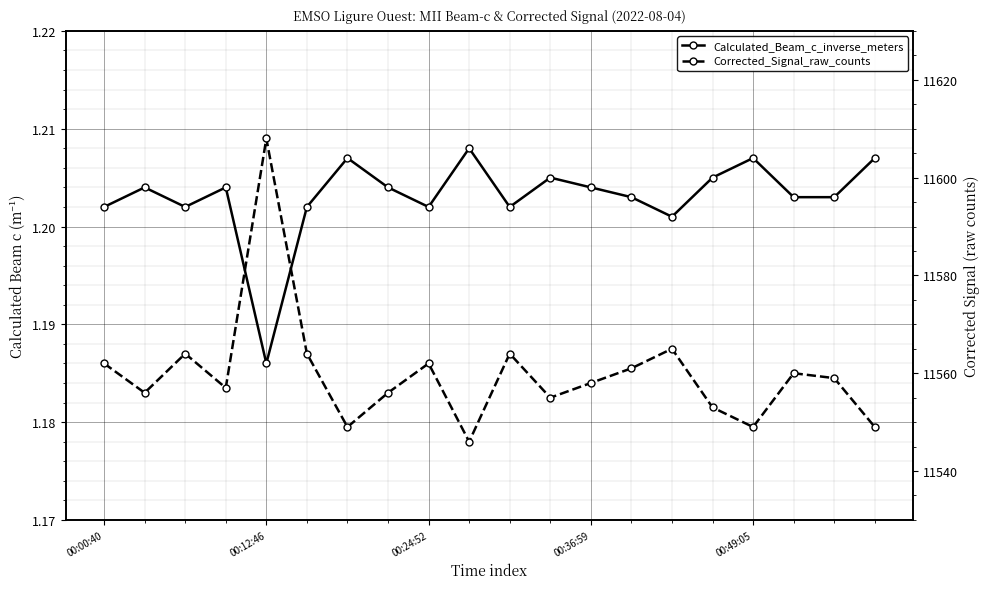

True or false: Calculated_Beam_c_inverse_meters and Corrected_Signal_raw_counts intersect in this chart.

False